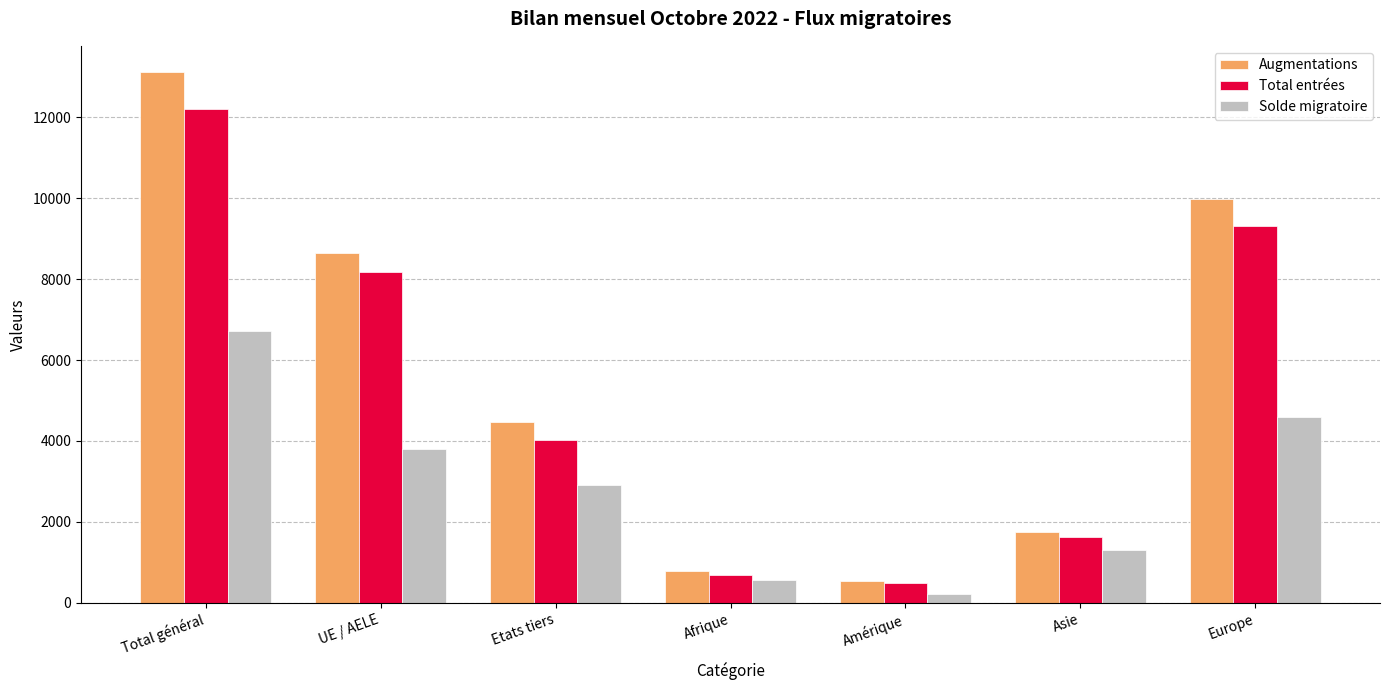

How many values in the Total entrées series are below 4028?

3